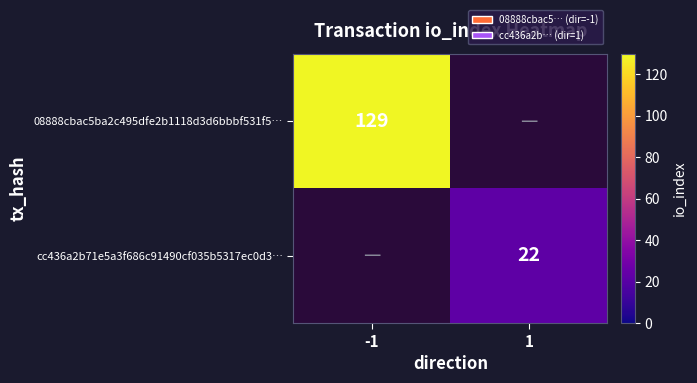

Is the value of cc436a2b71e5a3f686c91490cf035b5317ec0d3… at 1 greater than the value of 08888cbac5ba2c495dfe2b1118d3d6bbbf531f5… at -1?

No